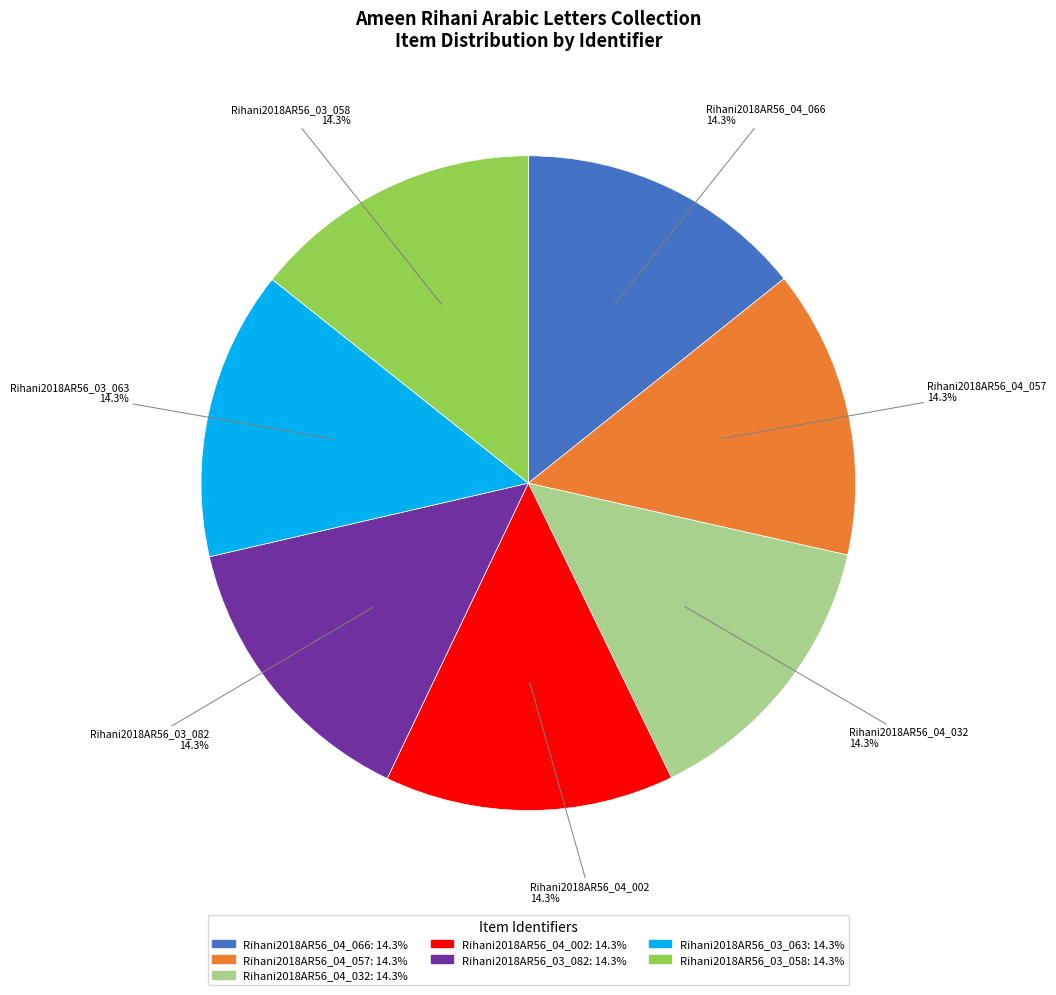

To the nearest percent, what portion does Rihani2018AR56_04_066 represent?

14%